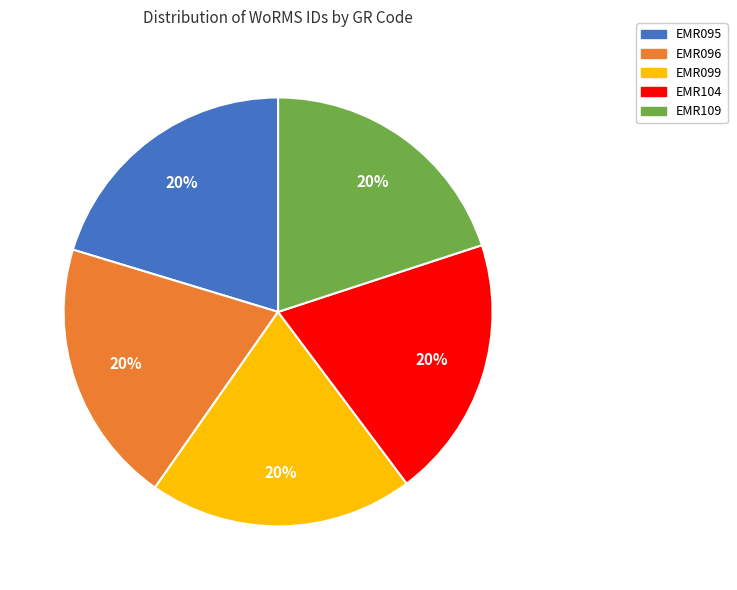

To the nearest percent, what is the combined percentage of EMR104 and EMR095?

40%